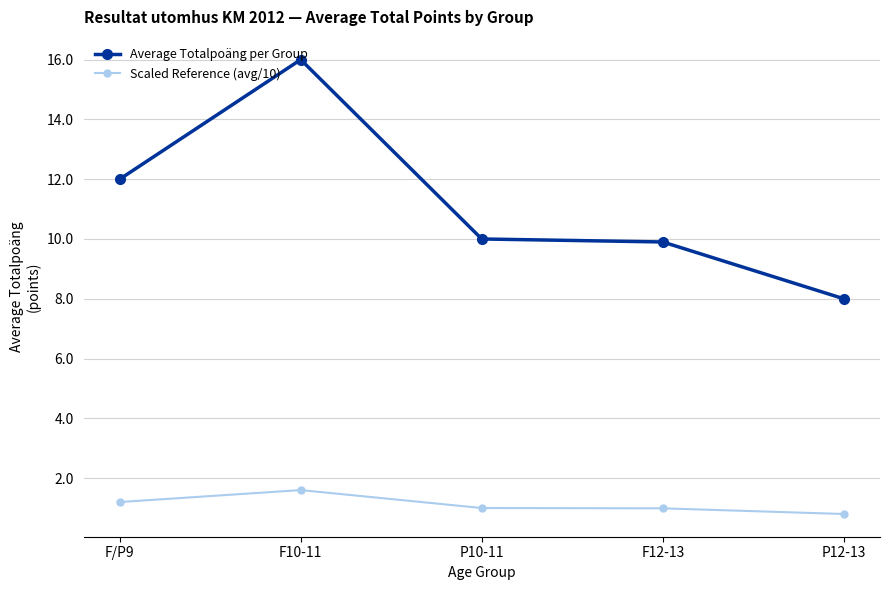

Which series changed the most between P10-11 and P12-13?

Average Totalpoäng per Group